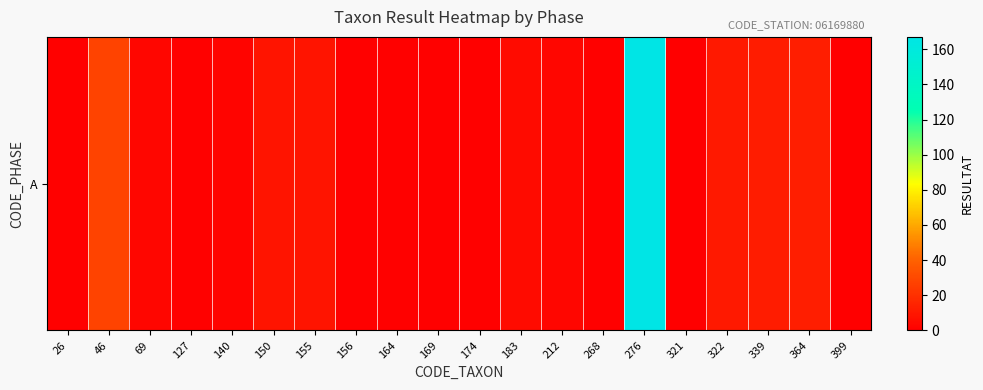

At which label does the data first exceed 3?

46